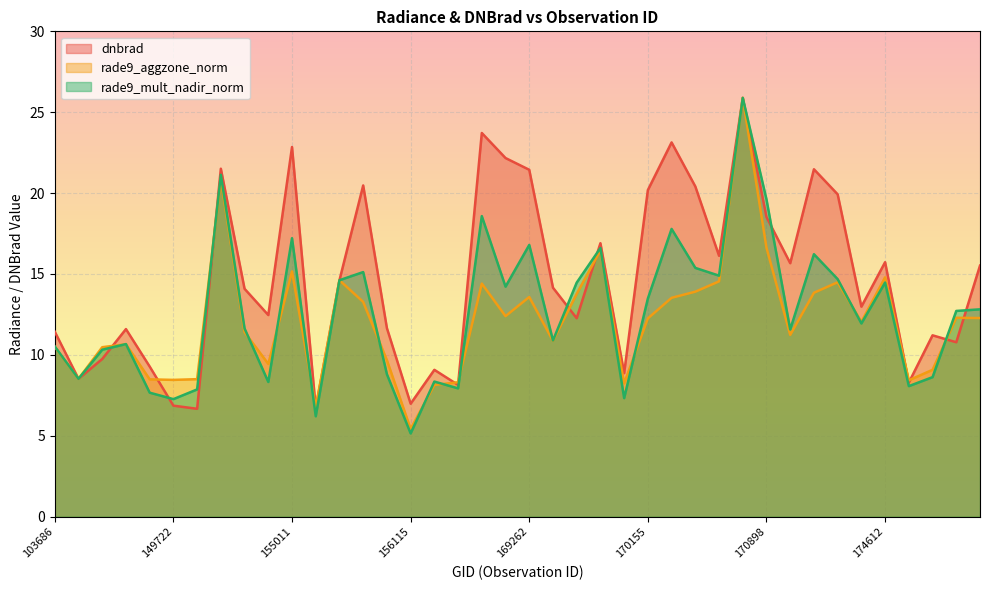

What is the greatest value displayed?

25.9